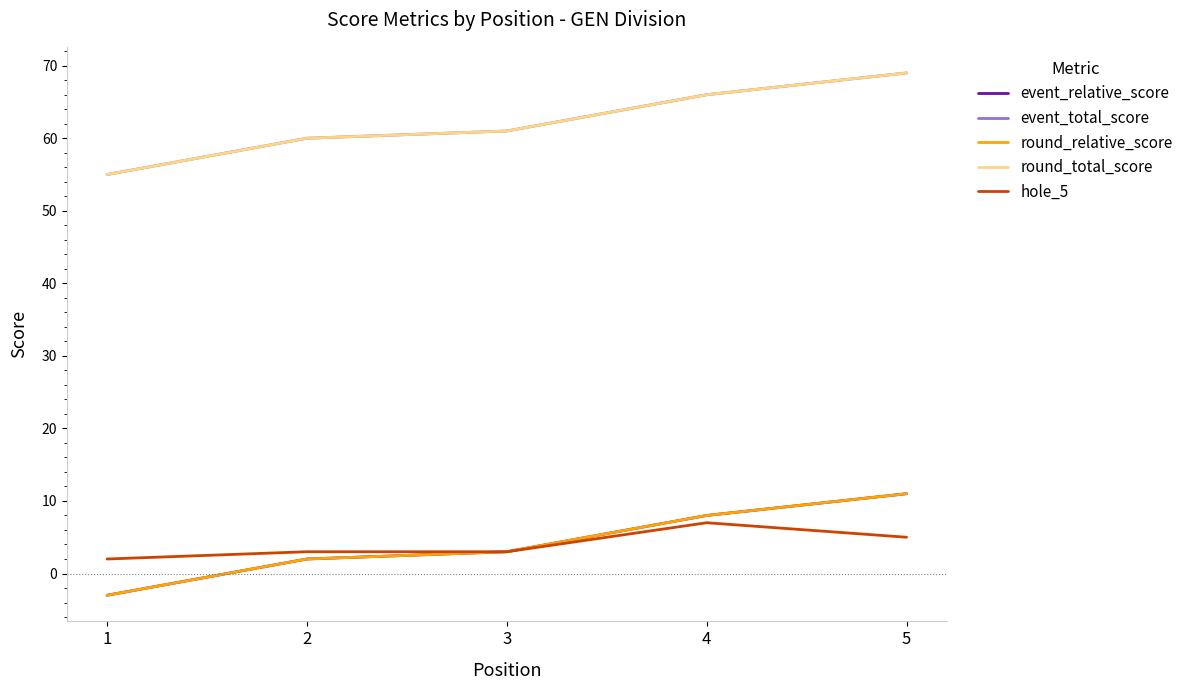

True or false: hole_5 has a value of 2 at 4.

False